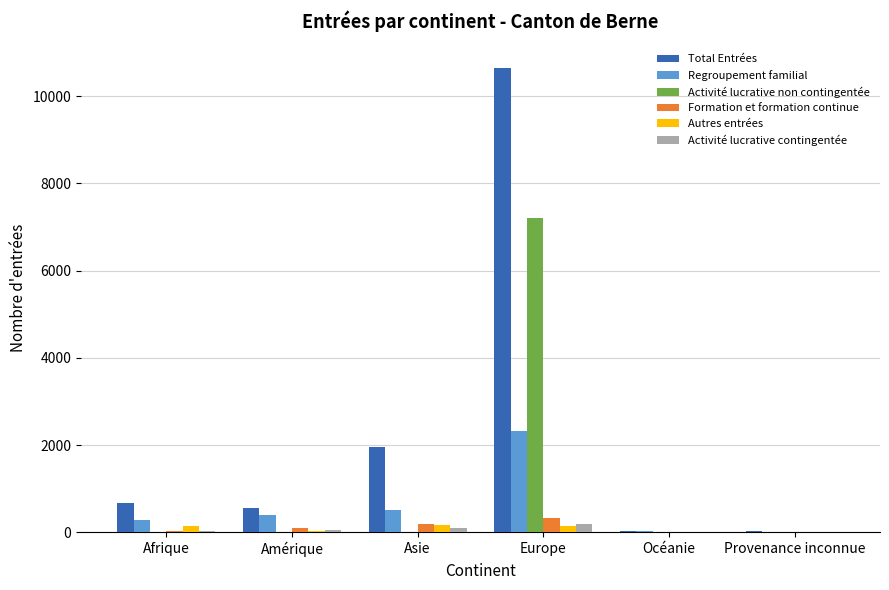

Is it true that Activité lucrative non contingentée equals 0 at Océanie?

True